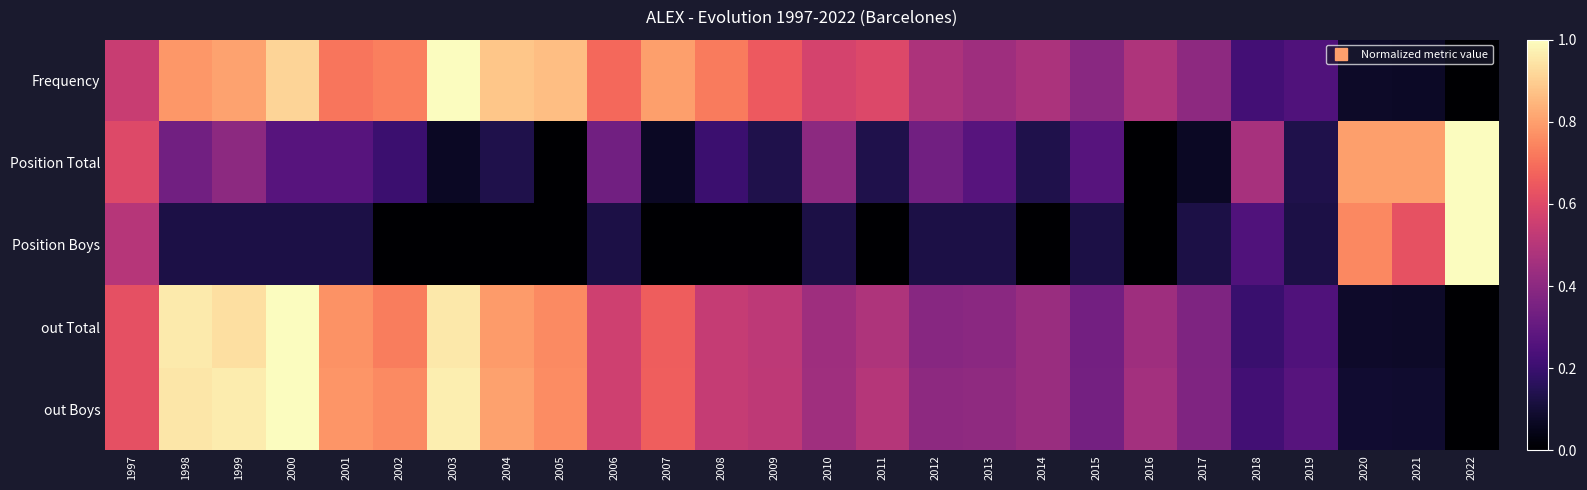

At which category does the chart reach its minimum across all series?

2022